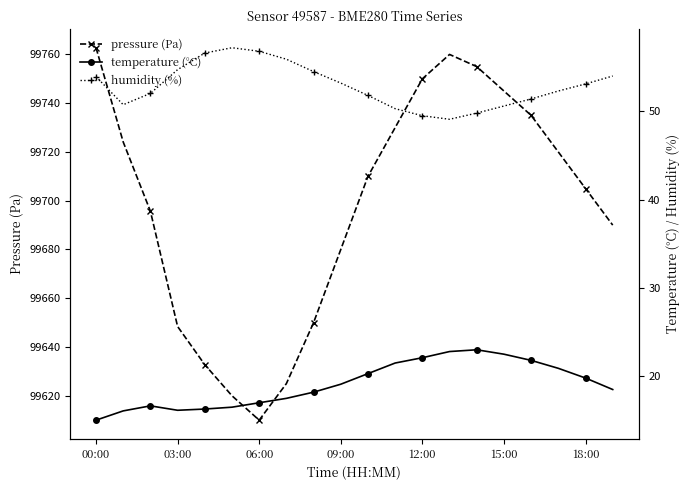

True or false: pressure (Pa) has more than 2 interior local peaks.

False